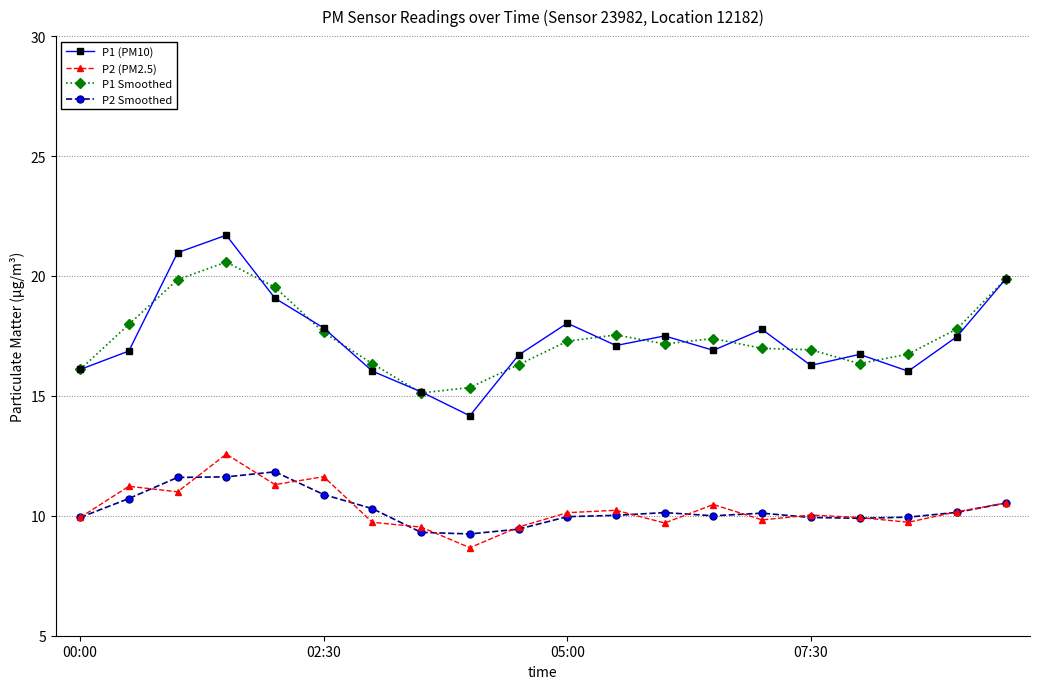

What is the minimum value shown in the chart?

8.7